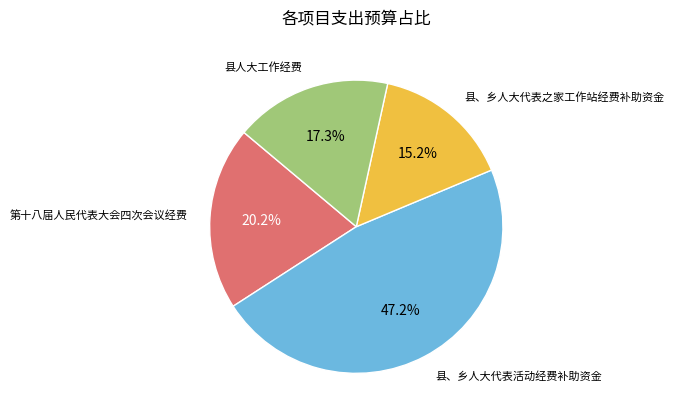

To the nearest percent, what portion does 县、乡人大代表之家工作站经费补助资金 represent?

15%